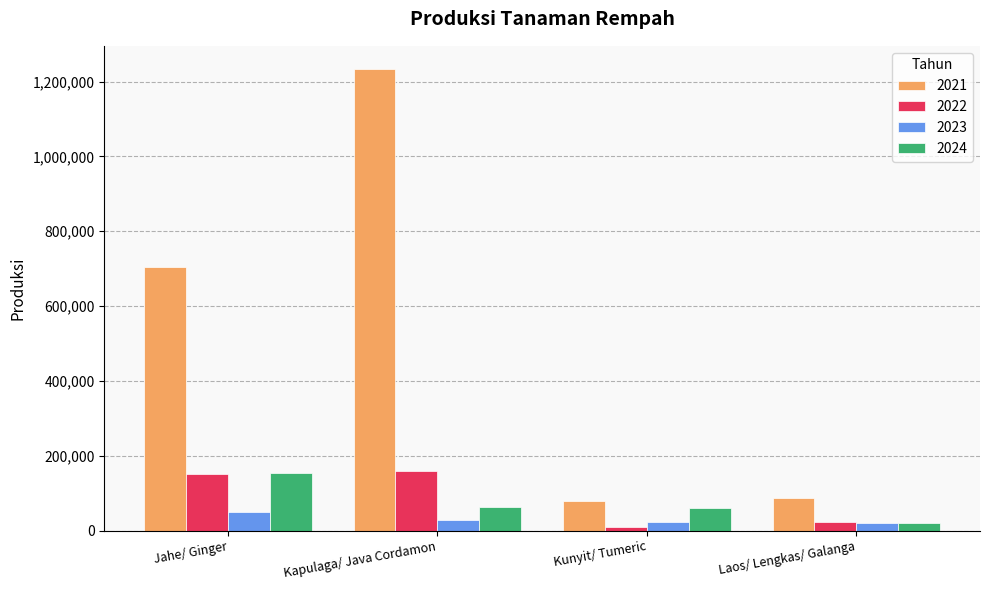

What value does the 2023 series have at Jahe/ Ginger?

49904